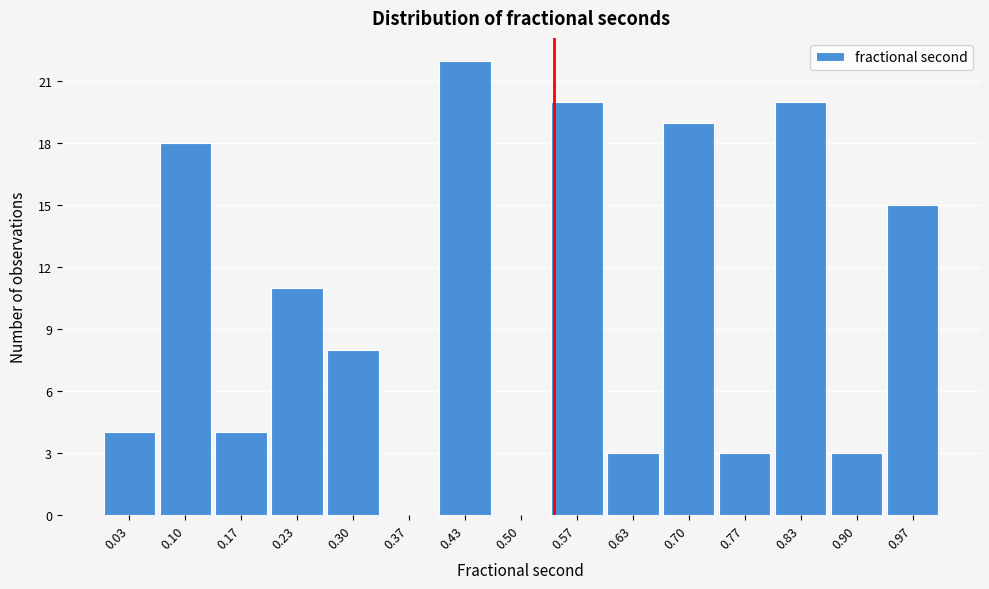

Over which range of the x-axis is the bar tallest?

0.40 to 0.47